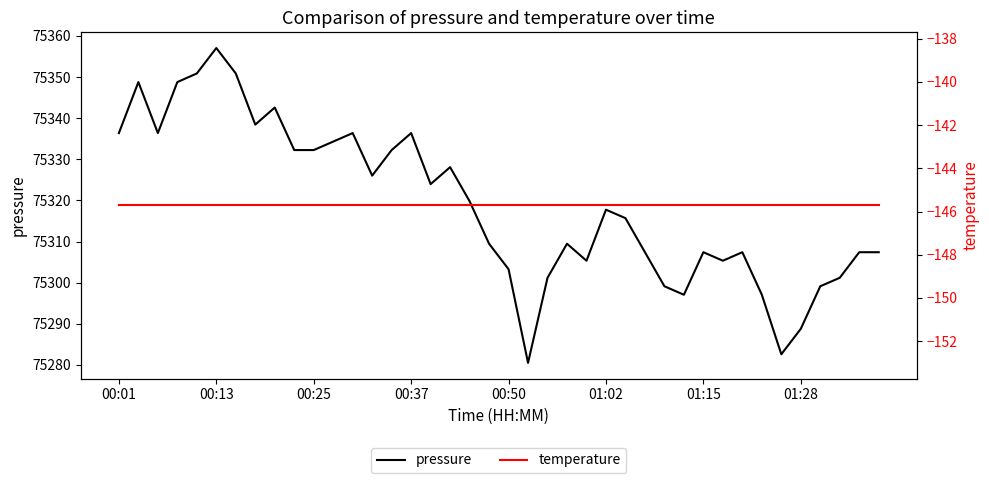

What is the highest value of the pressure series?

75357.1